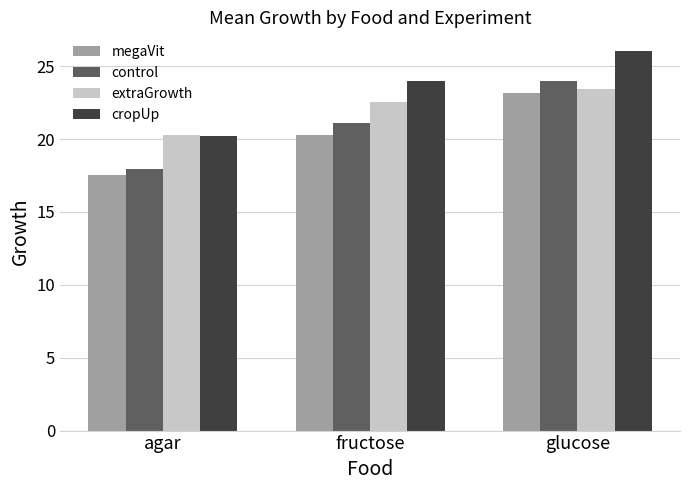

What is the value of the cropUp bar at the 2nd from the left?

24.0